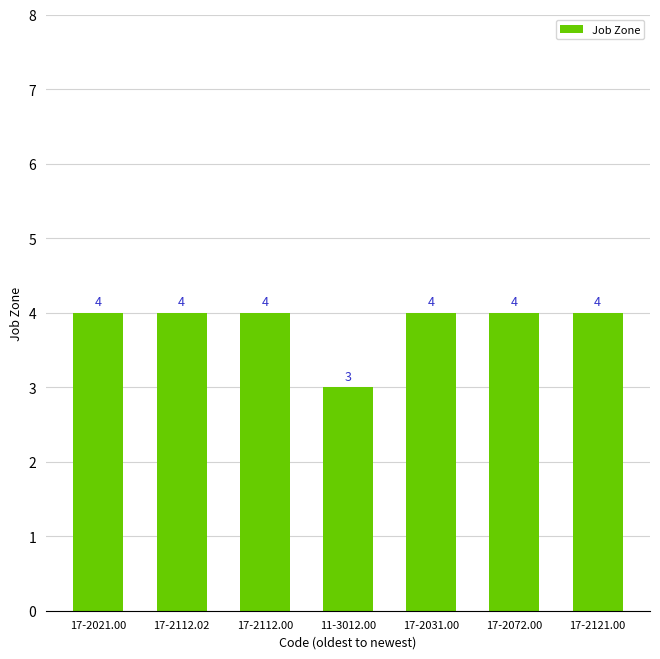

Approximately how many times larger is the value at 17-2121.00 compared to 17-2031.00?

1.0